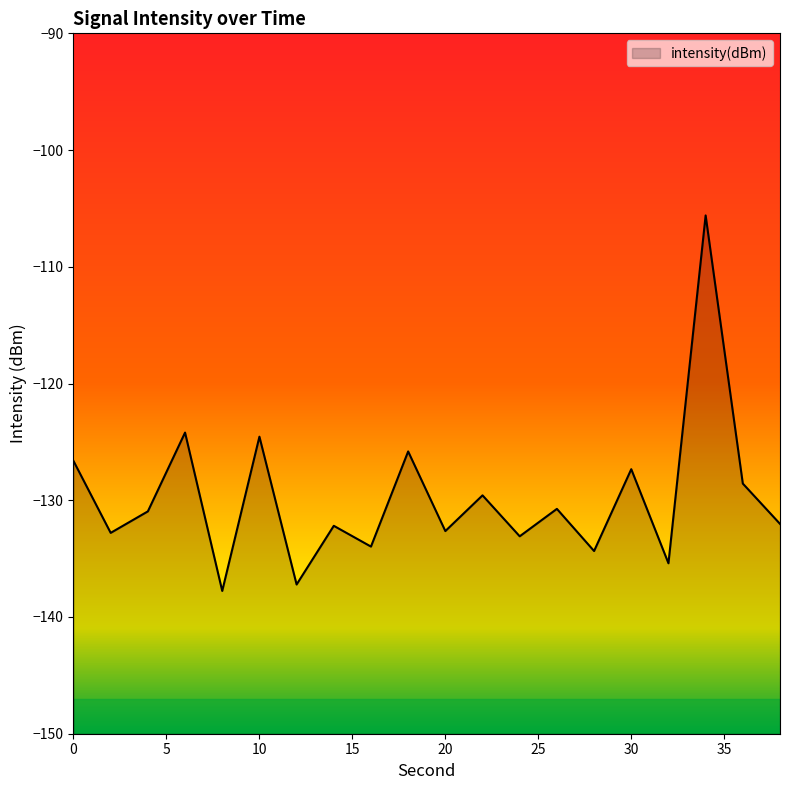

Count the number of values greater than -130.

8